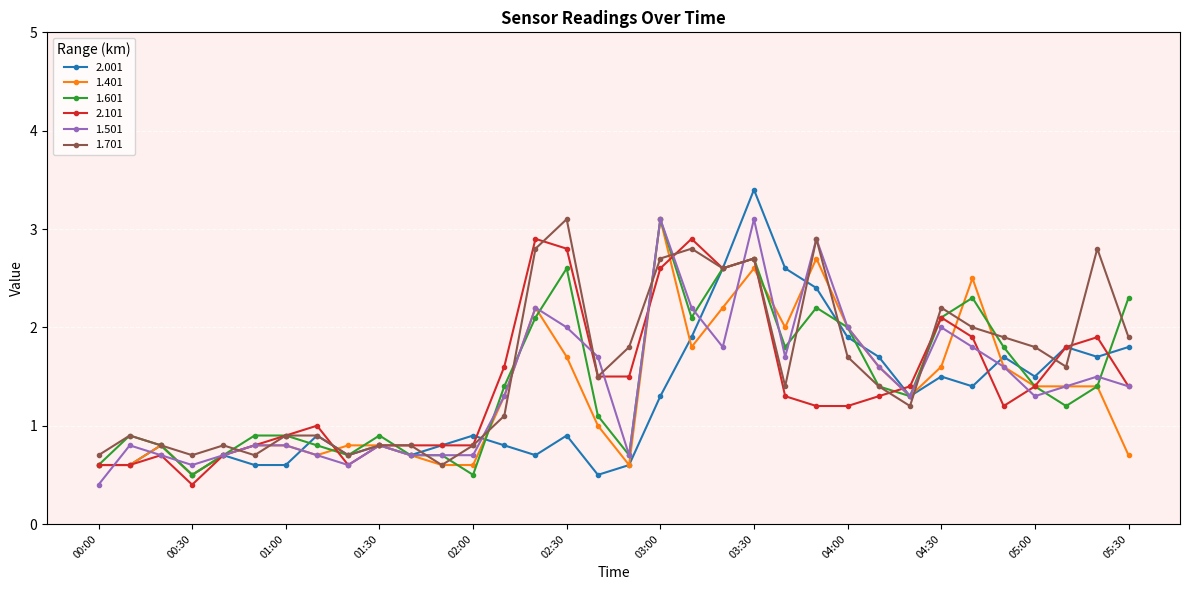

What is the value of the 2.101 point at the 6th from the left?

0.8